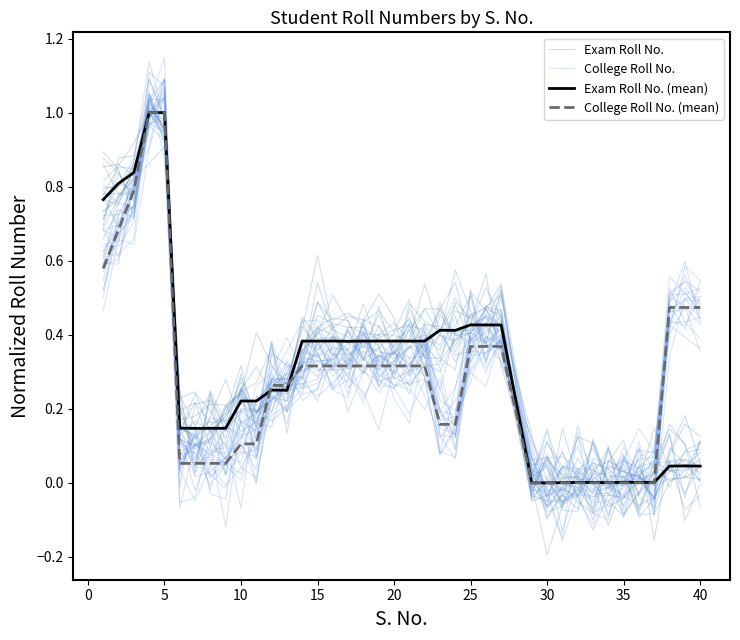

Is this an area chart (filled region under the line)?

No